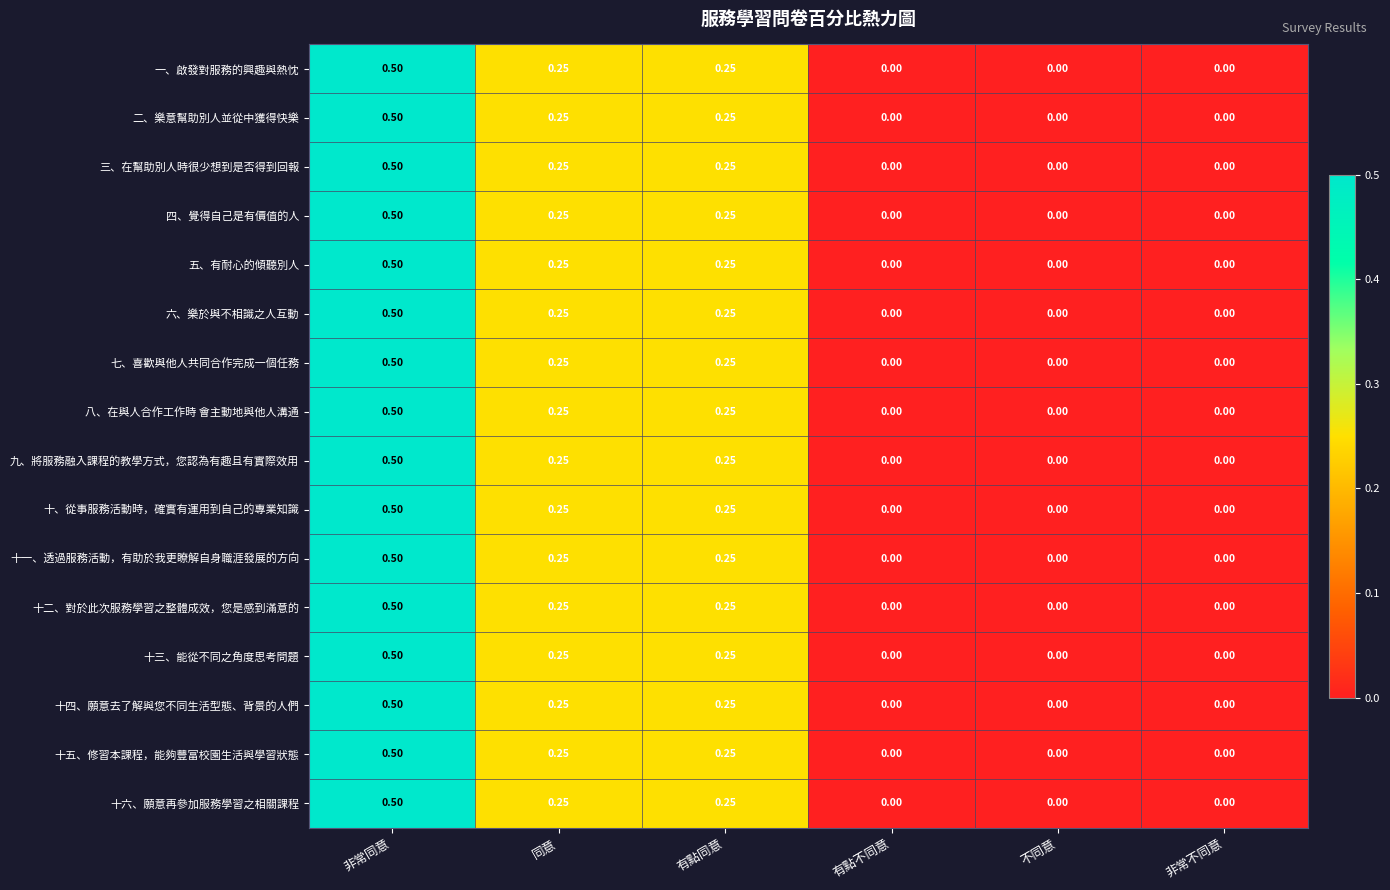

How many values in 四、覺得自己是有價值的人 are above zero?

3